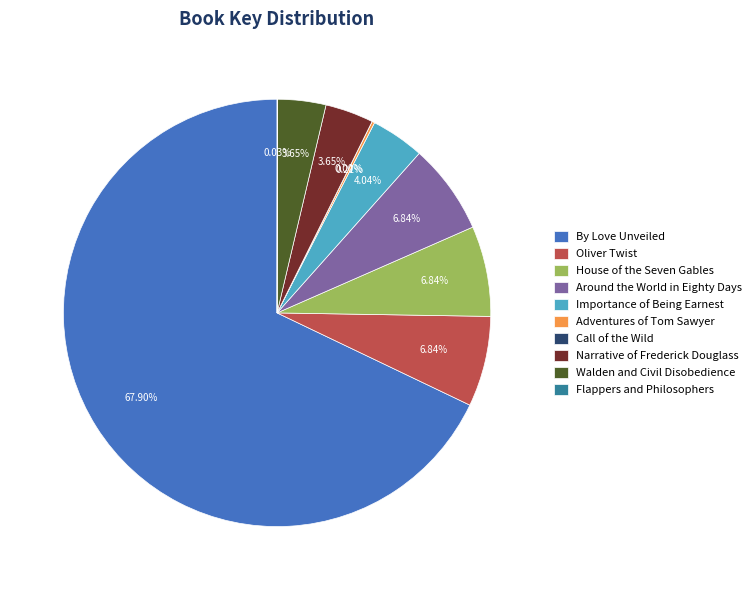

How much of the chart is everything except Around the World in Eighty Days?

93.2%